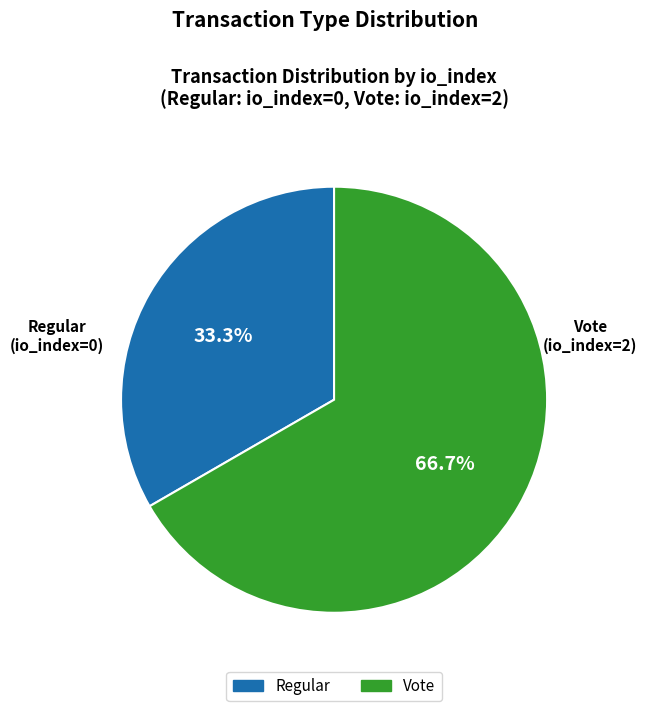

To the nearest percent, what percentage of the pie is Vote?

67%